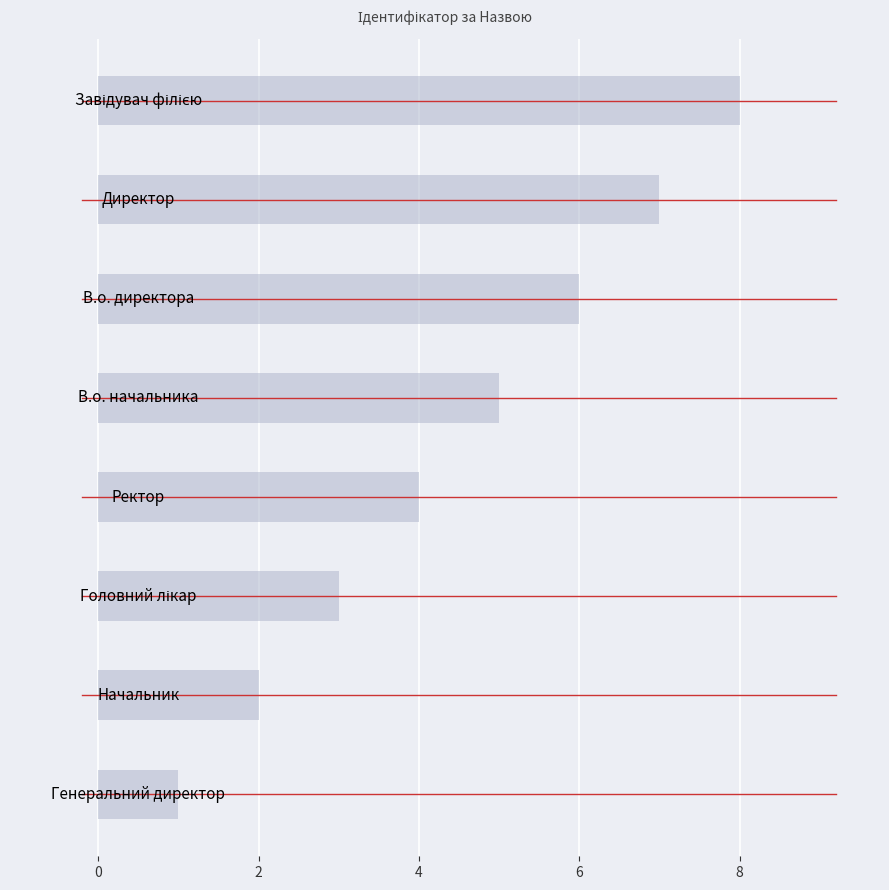

What is the sum of all values?

36